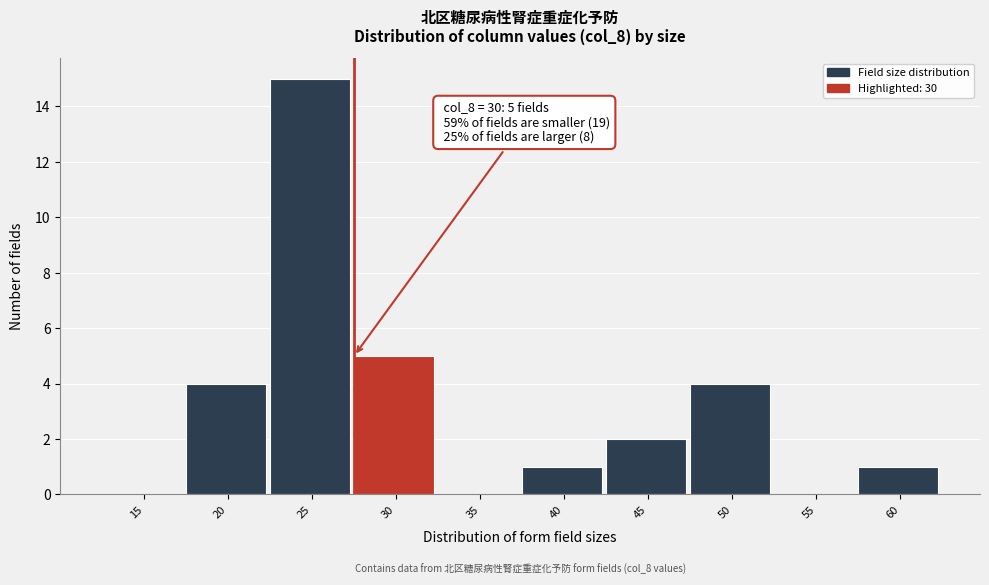

Reading left to right, list all the values displayed in this chart.

15=0	20=4	25=15	30=5	35=0	40=1	45=2	50=4	55=0	60=1